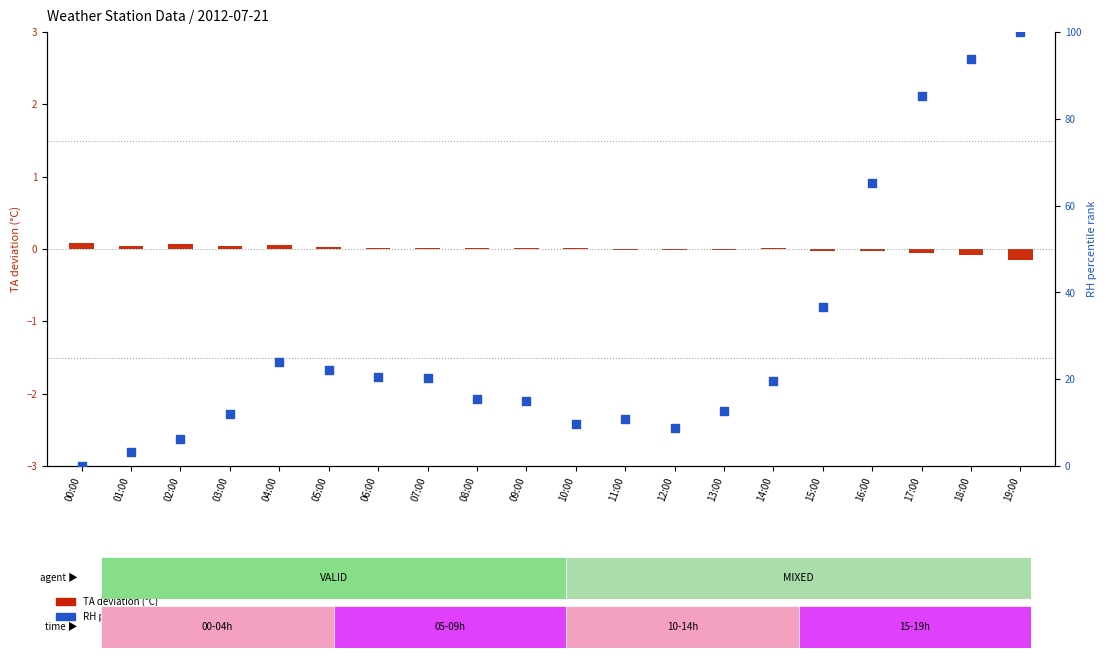

Which series has the widest spread of Y values?

RH percentile rank